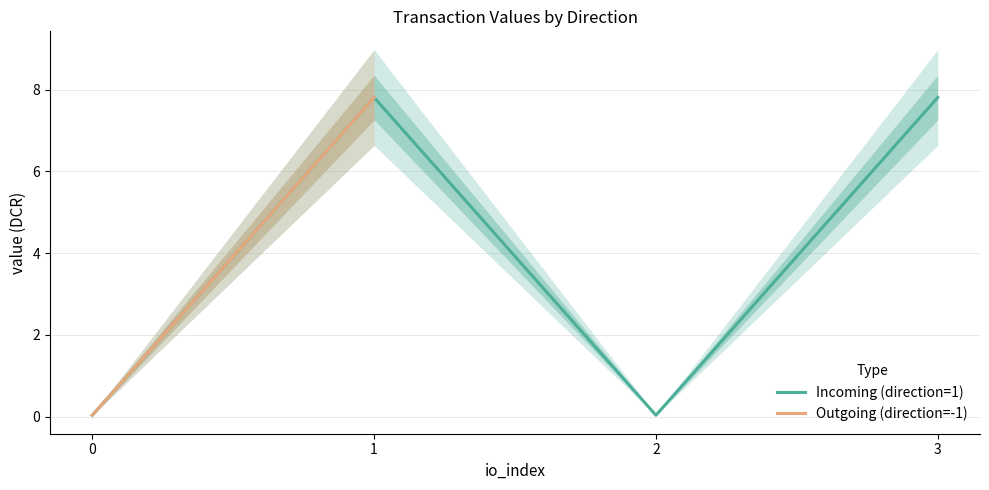

The Incoming (direction=1) series shows 0.1 at 0. True or false?

False